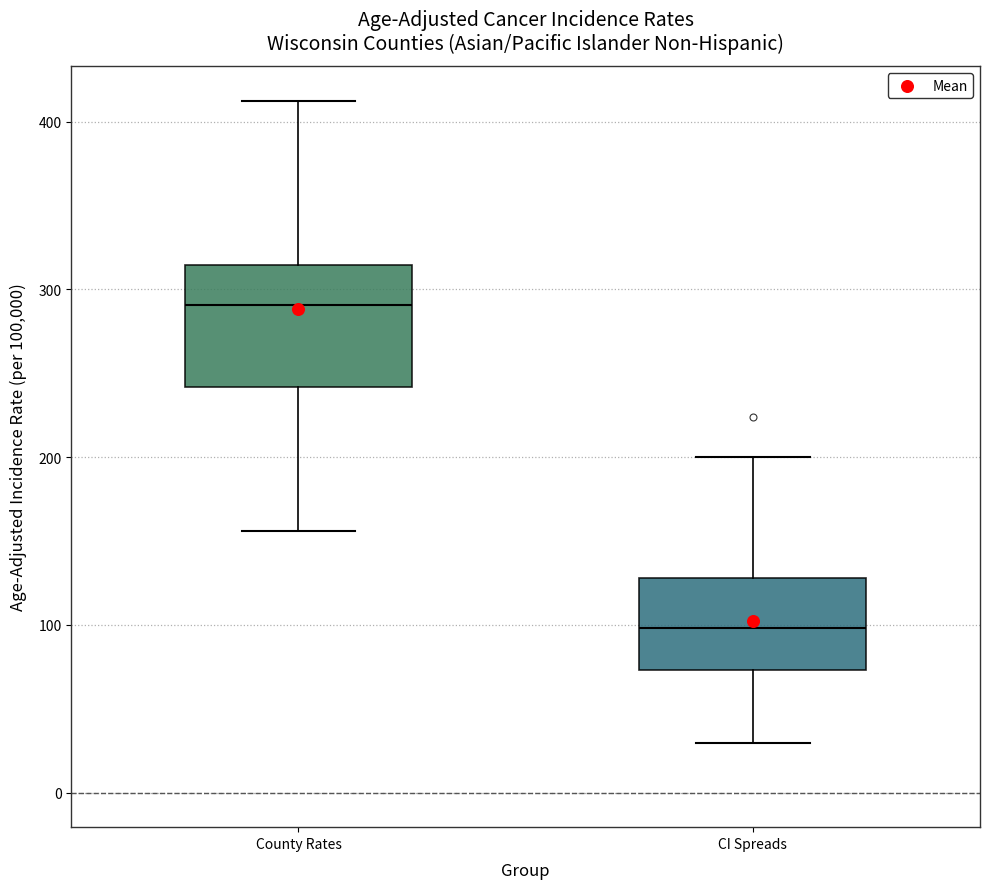

Which box is the tallest, from its lower edge to its upper edge?

County Rates